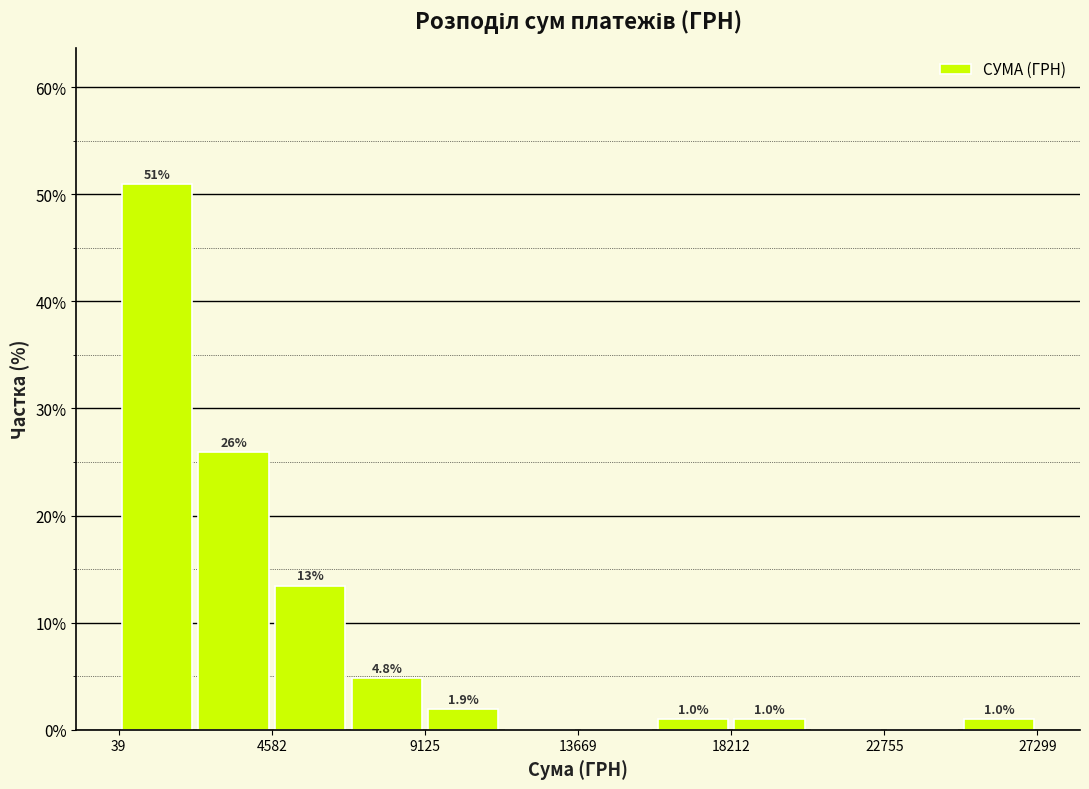

Which range on the x-axis has the tallest bar?

0 to 2500